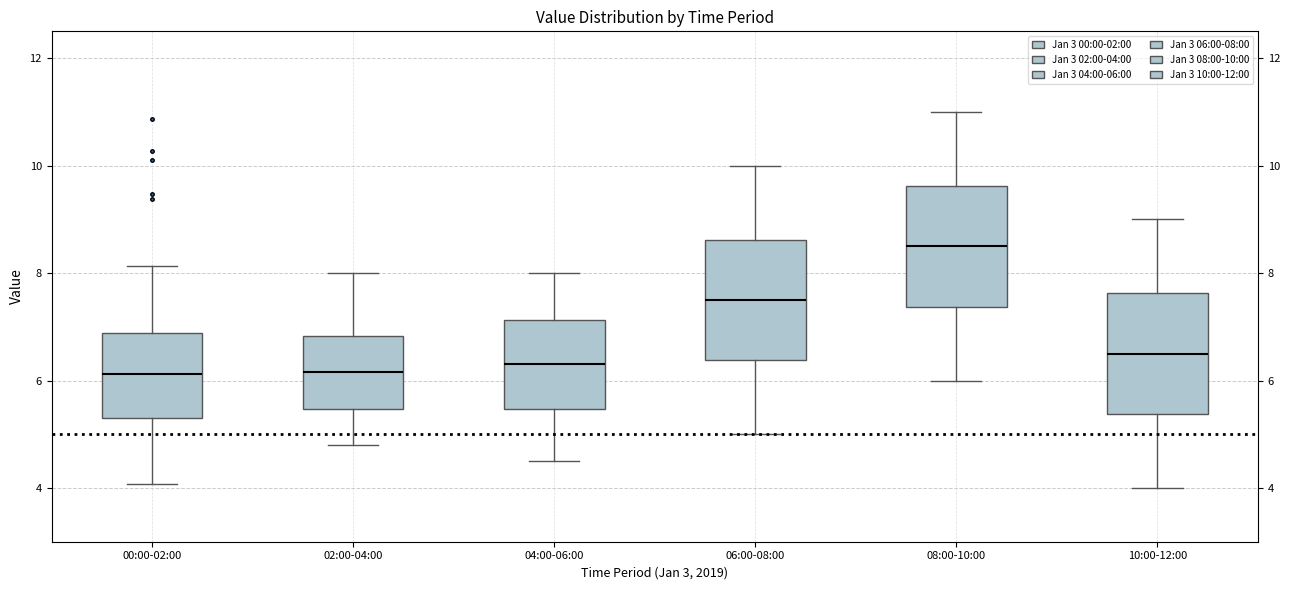

Where does the lower whisker of the box for 02:00-04:00 end on the y-axis? The values are not printed on the chart, so give them approximately, as read against the axis.

4.8